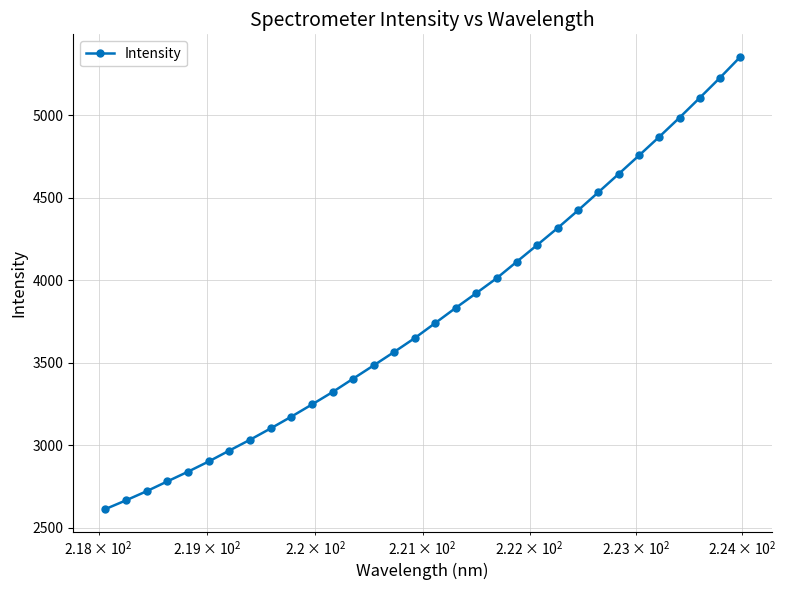

What is the maximum value shown in the chart?

5354.4